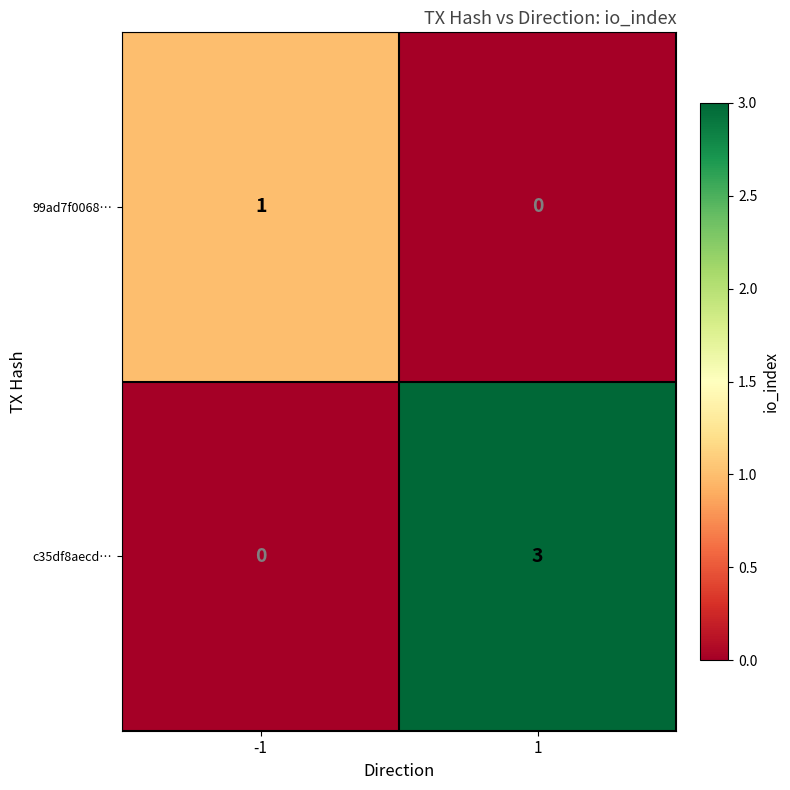

Reading left to right, list all the values displayed in this chart.

99ad7f0068…: 1	0
c35df8aecd…: 0	3